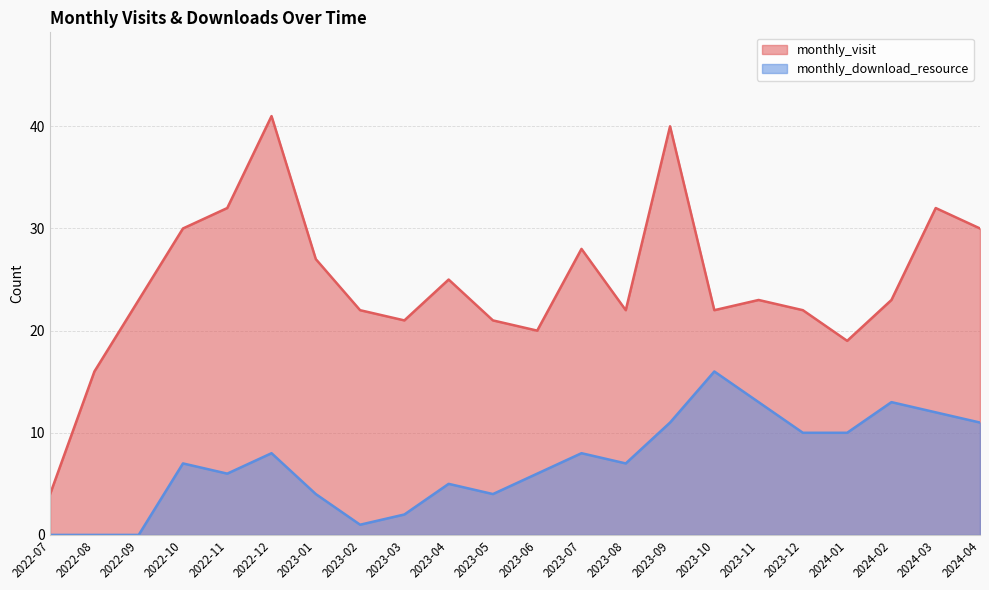

True or false: monthly_visit and monthly_download_resource cross at least once.

False